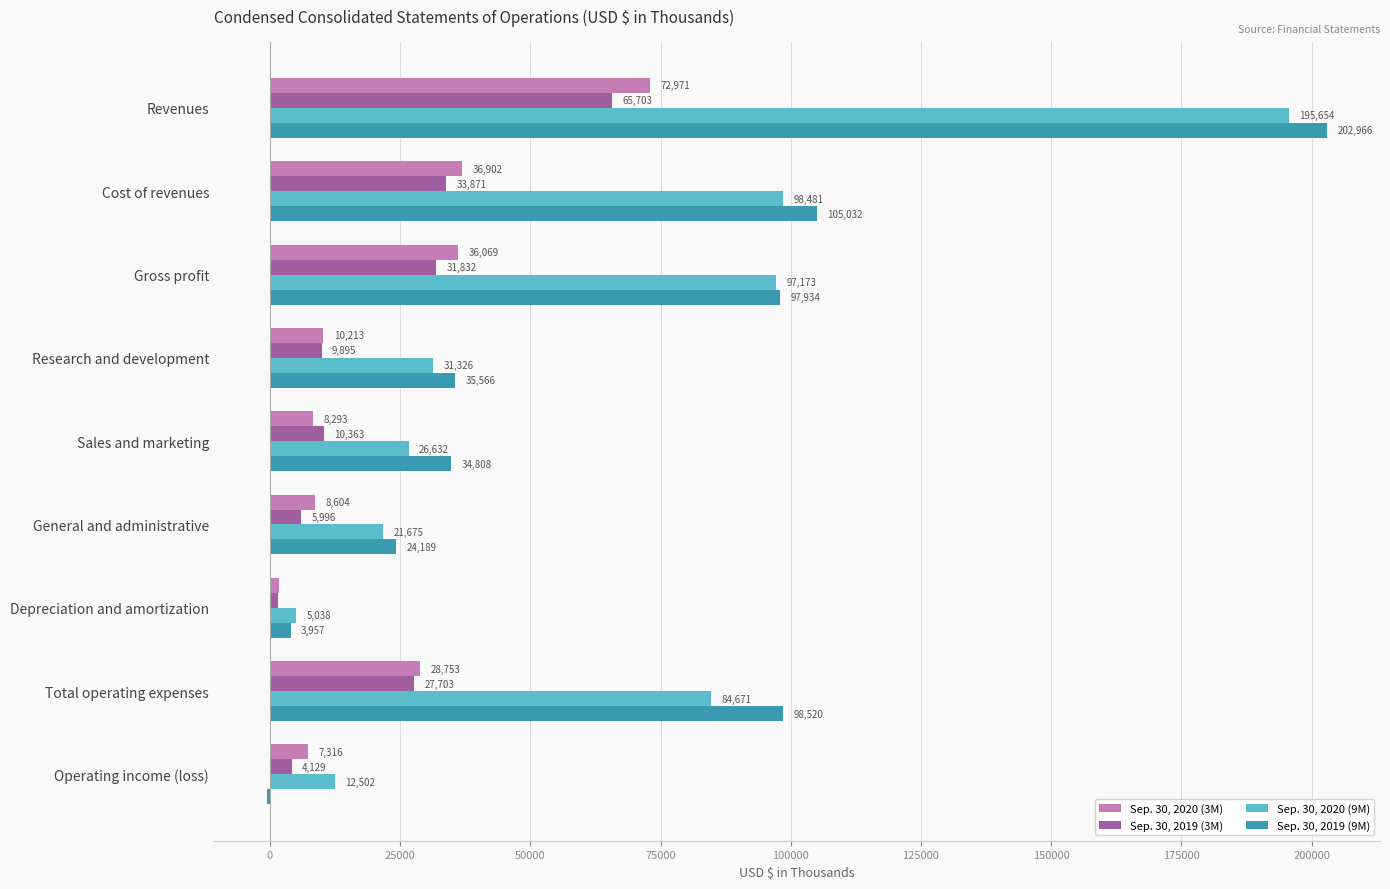

The Sep. 30, 2020 (3M) series shows 42714 at Revenues. True or false?

False